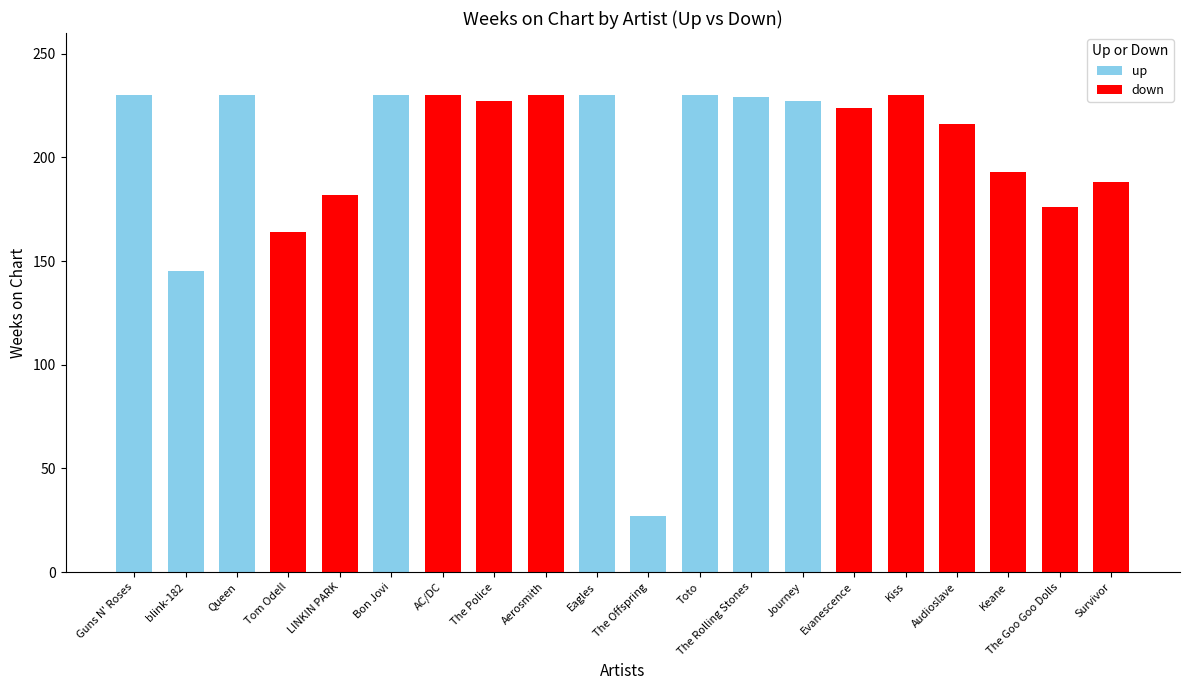

Where is up nearest to the value 128?

blink-182